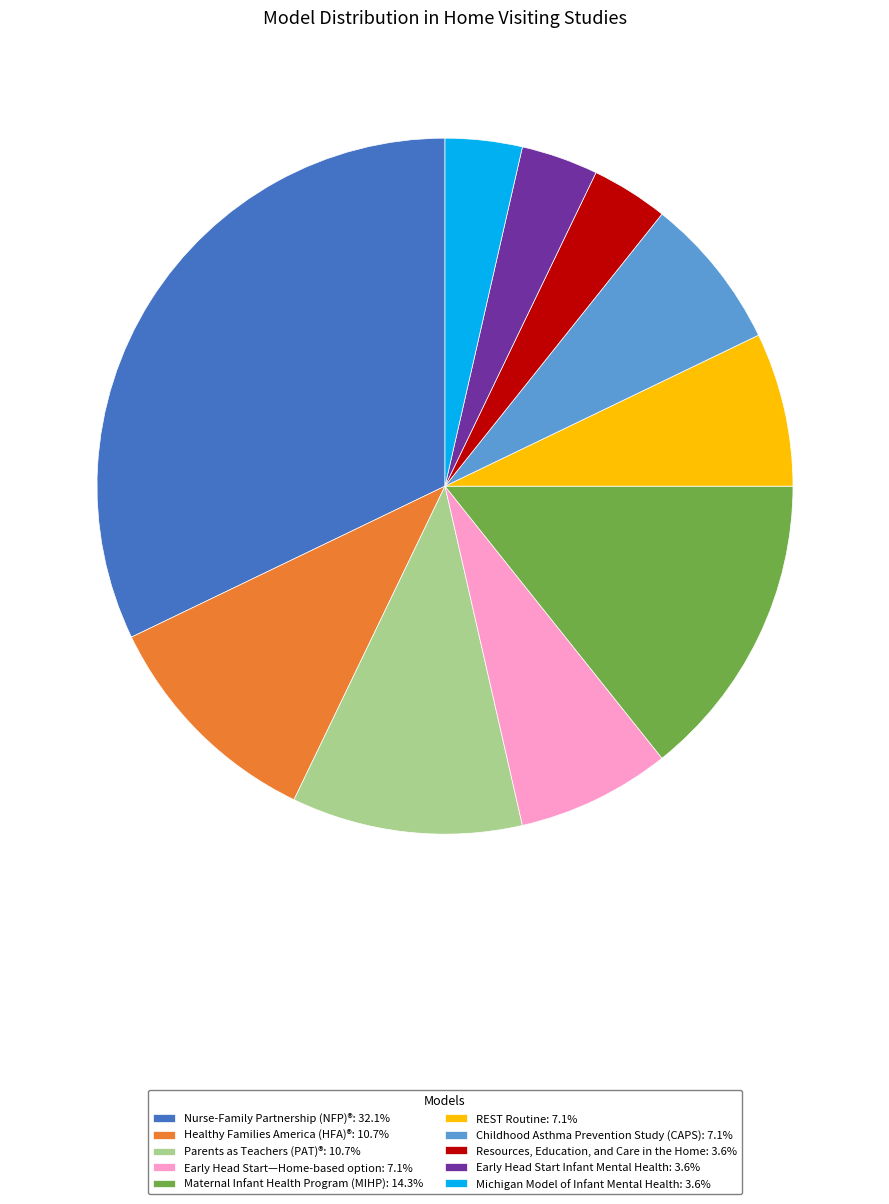

Approximately how many times larger is the value at Early Head Start—Home-based option compared to Maternal Infant Health Program (MIHP)?

0.5